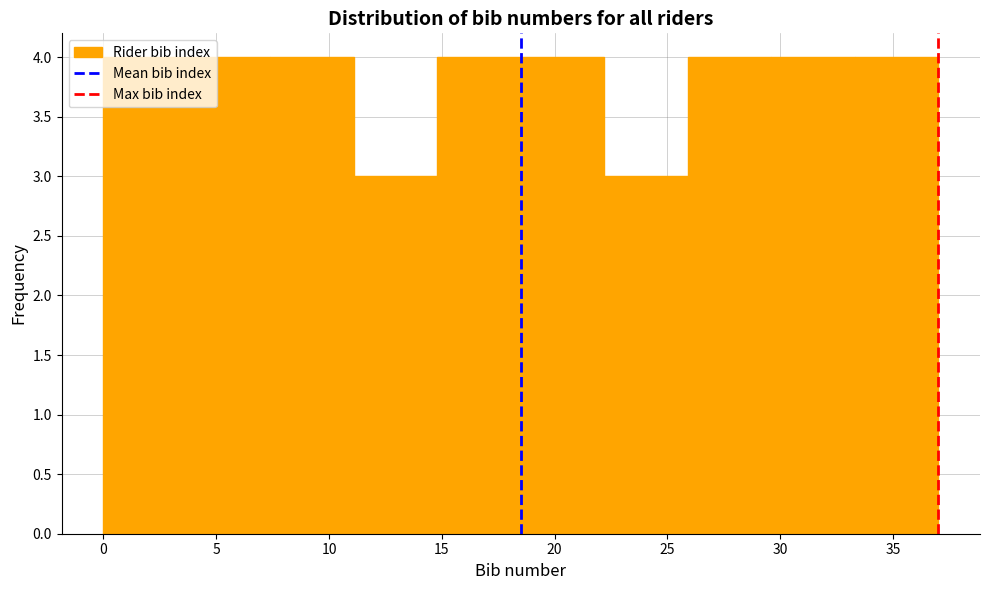

Reading left to right, list every bar in this chart as the range it spans on the x-axis followed by its height. Neither the bar edges nor the heights are printed on the chart, so give them approximately, as read against the axes.

0.0 to 3.7: 4
3.7 to 7.4: 4
7.4 to 11.1: 4
11.1 to 14.8: 3
14.8 to 18.5: 4
18.5 to 22.2: 4
22.2 to 25.9: 3
25.9 to 29.6: 4
29.6 to 33.3: 4
33.3 to 37.0: 4